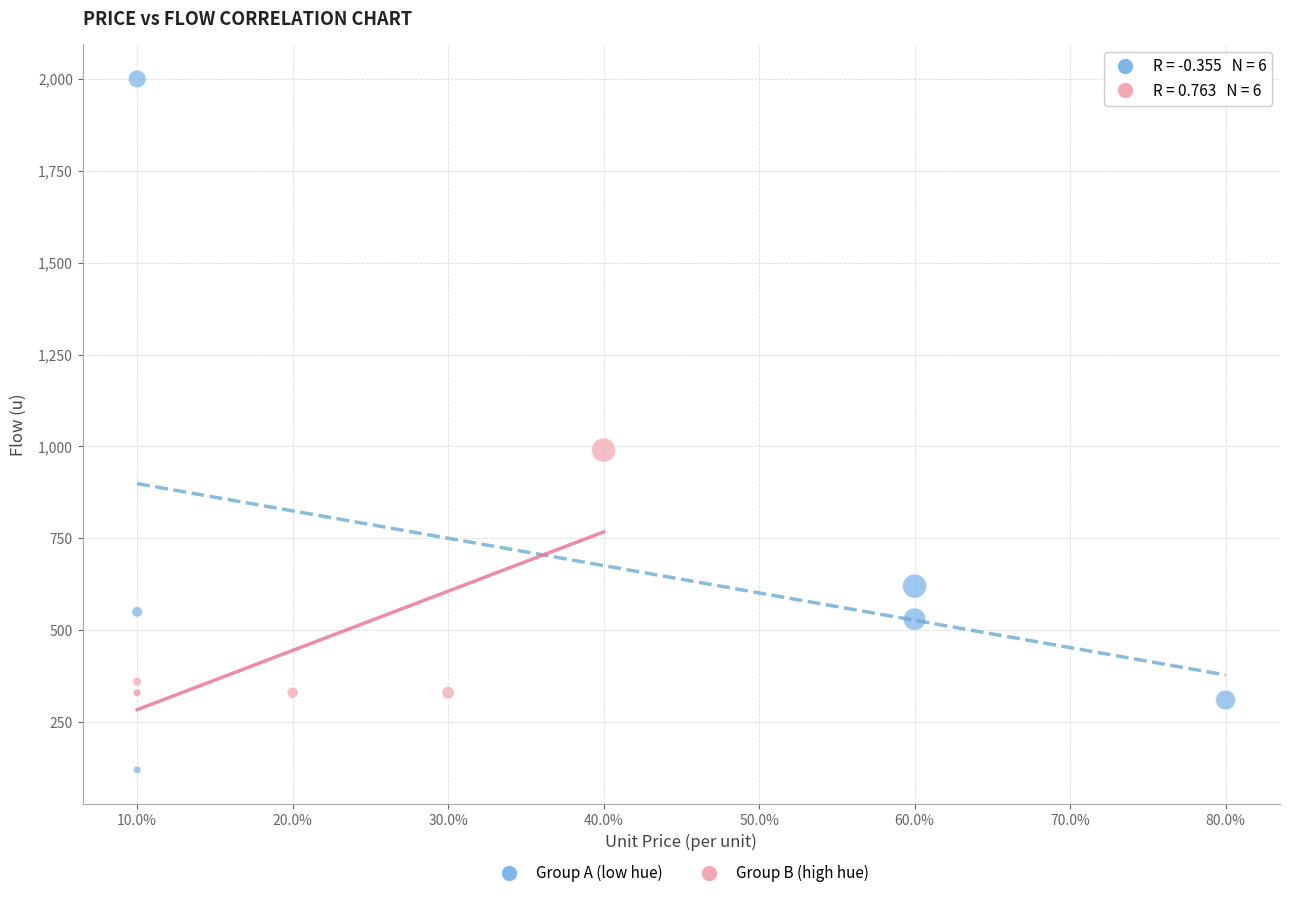

Which series reaches the minimum Y coordinate?

Group A (low hue)